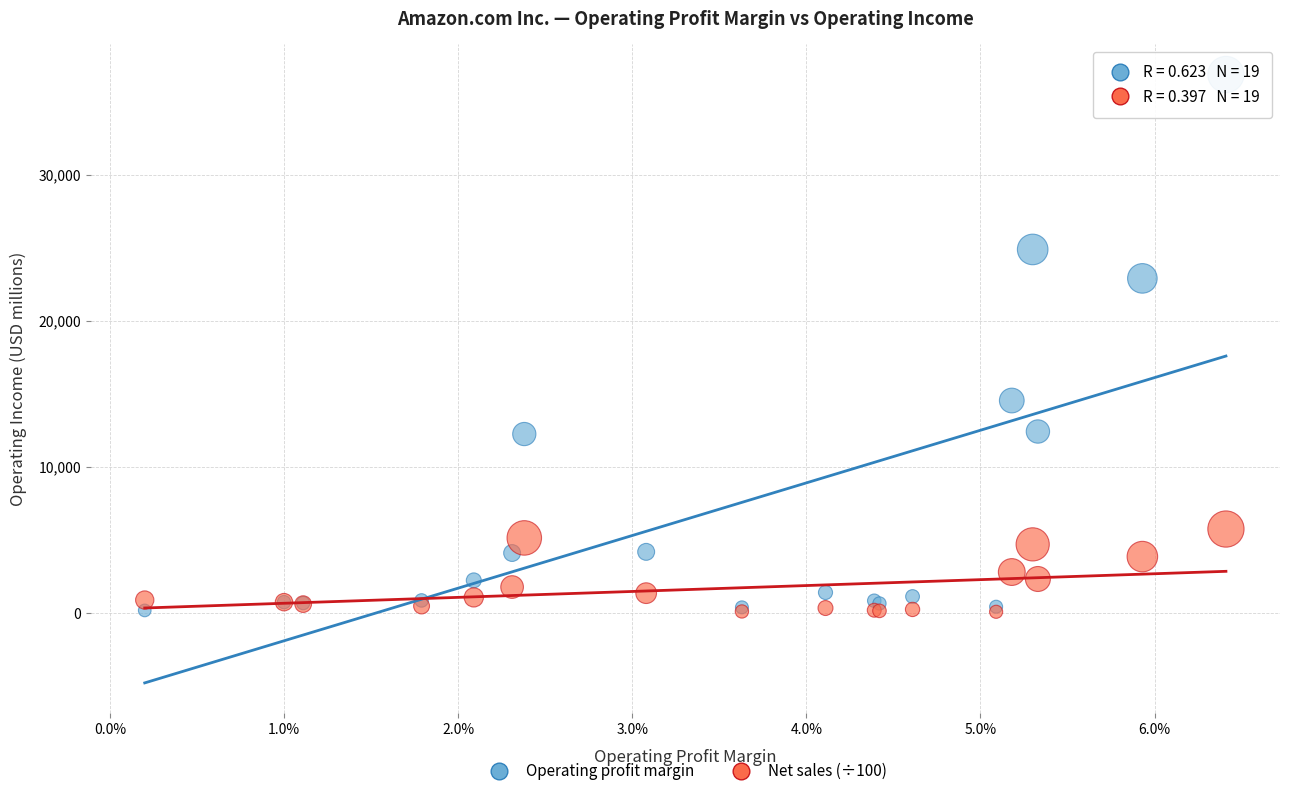

Which series contains the highest Y value?

Operating profit margin